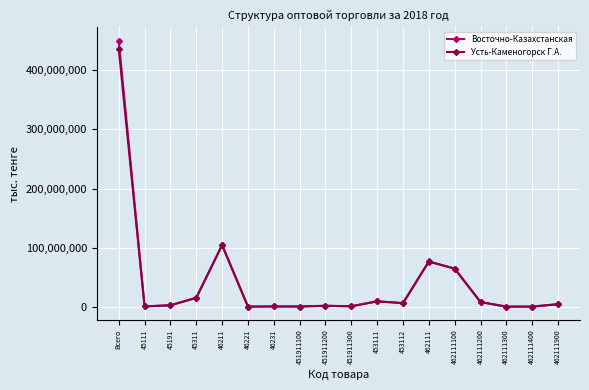

Between 45311 and 46211, which series saw the biggest shift?

Восточно-Казахстанская